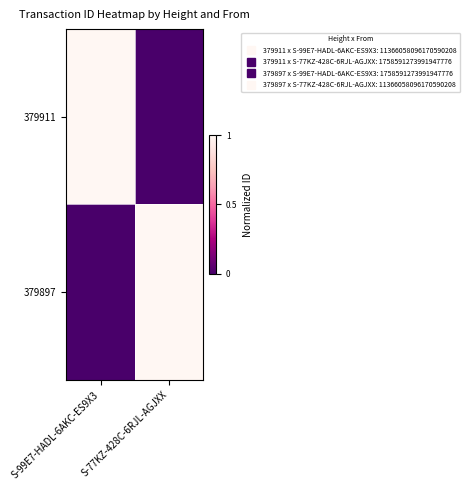

What is the total value across all series at S-77KZ-428C-6RJL-AGJXX?

1